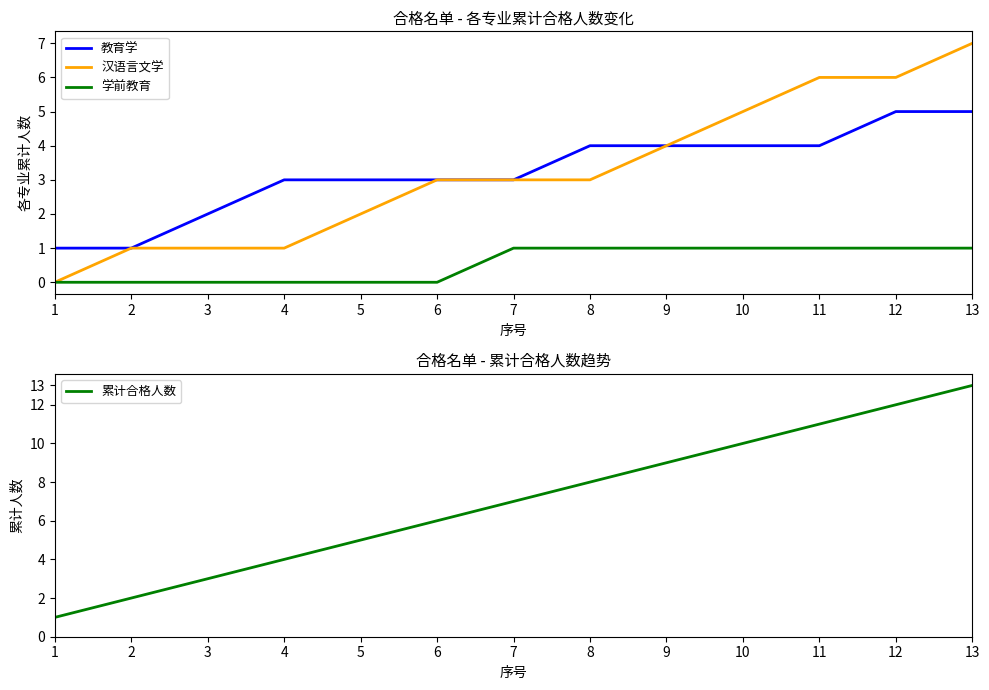

Which category has the lowest value in the 汉语言文学 series?

1